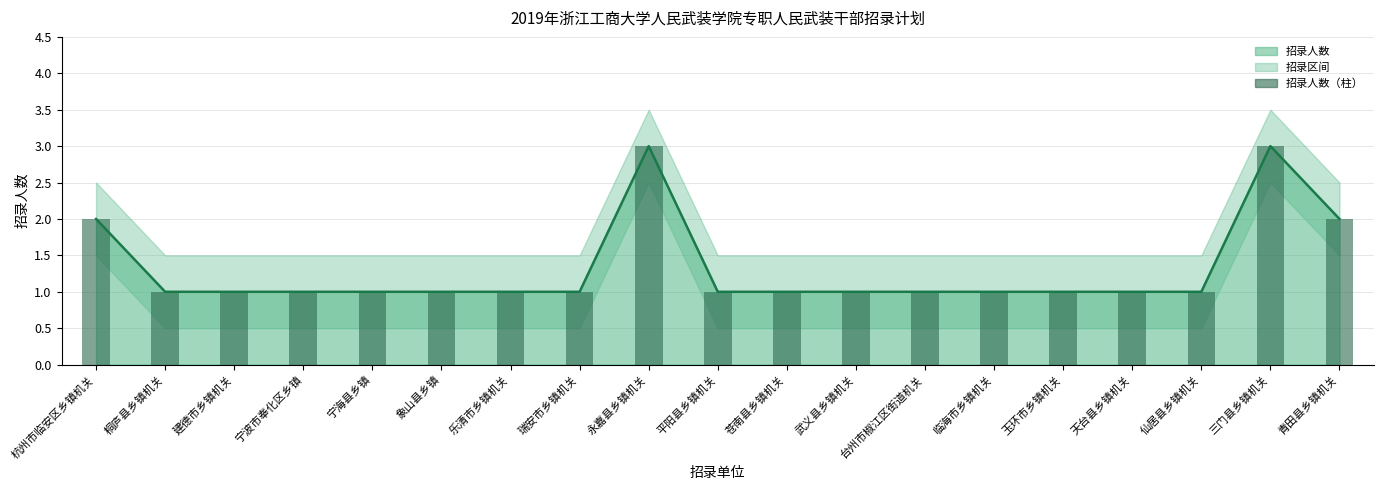

What is the difference between the maximum and minimum values in the 招录人数（柱） series?

2